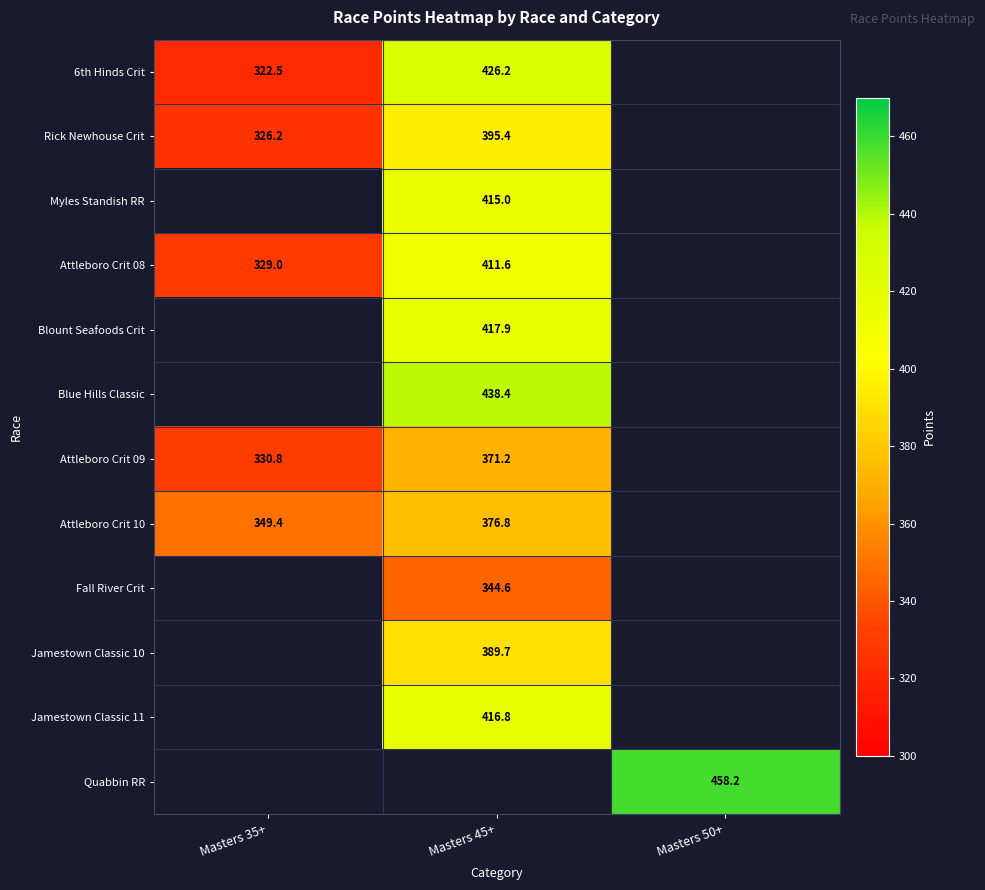

The value of Attleboro Crit 10 at Masters 35+ is 349.4. True or false?

True